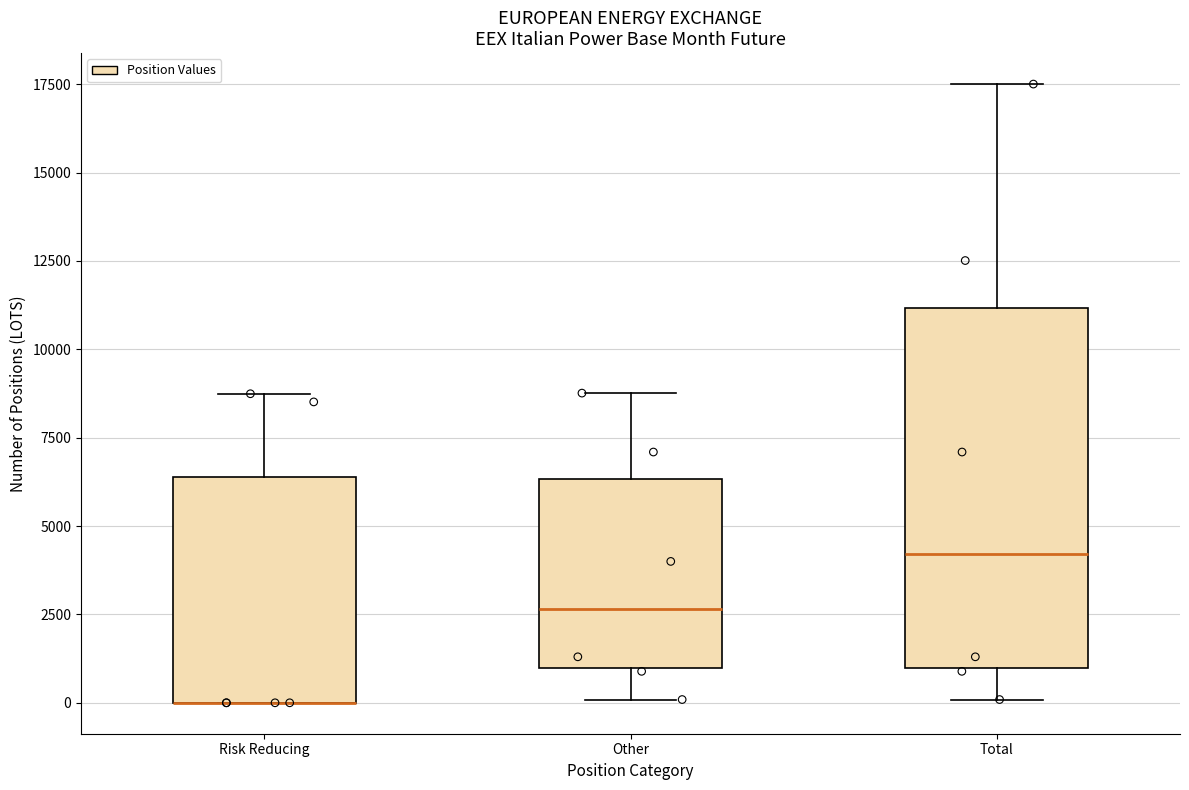

Reading left to right, transcribe this box plot: for each box, give where its median line is, the range the box spans, and where its two whiskers end, as read against the y-axis. The values are not printed on the chart, so give them approximately, as read against the axis.

Risk Reducing: median 0 (drawn on the box's lower edge), box 0 to 6500, whiskers 0 to 8500
Other: median 2500, box 1000 to 6500, whiskers 0 to 9000
Total: median 4000, box 1000 to 11000, whiskers 0 to 17500